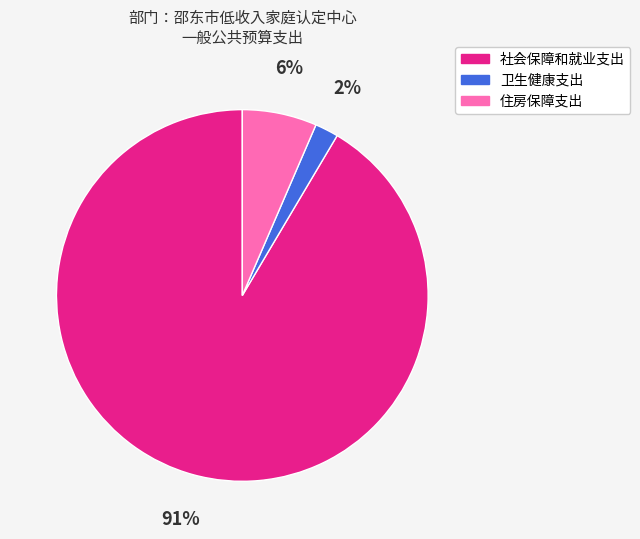

The 社会保障和就业支出 slice represents 99% of the pie. True or false?

False